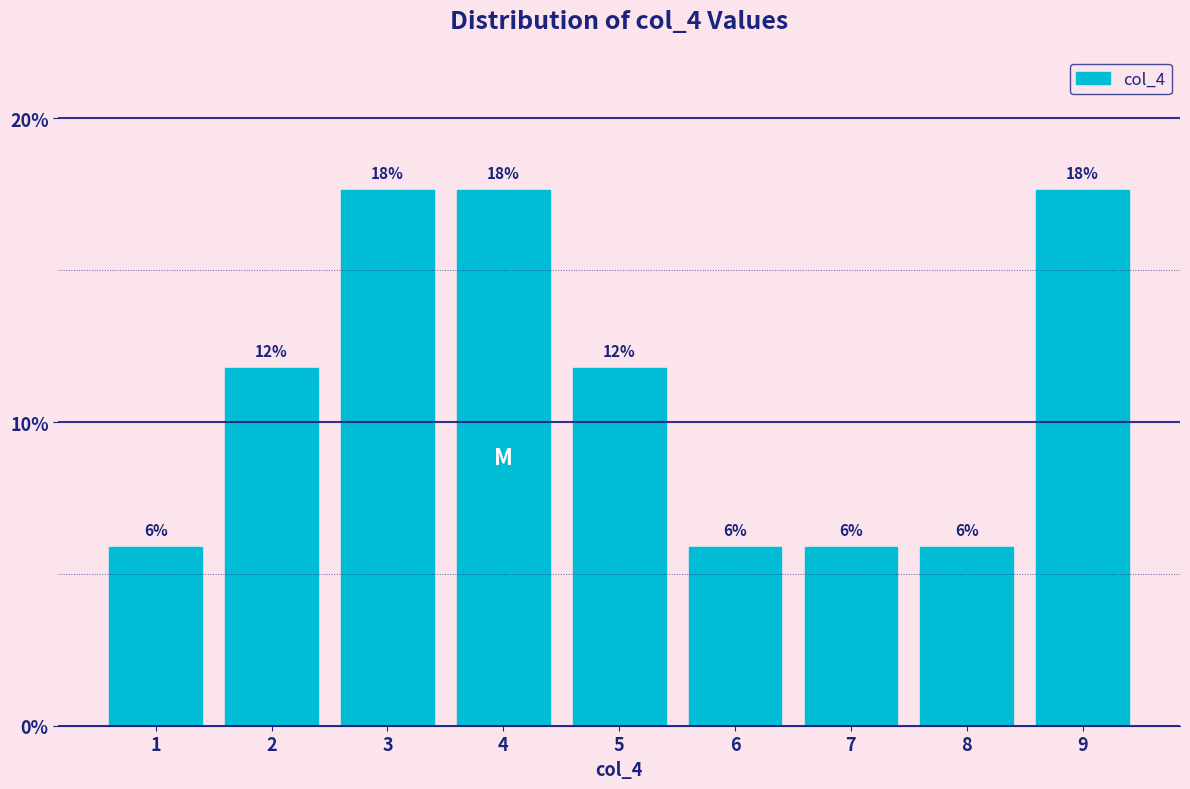

Does the chart contain any negative values?

No